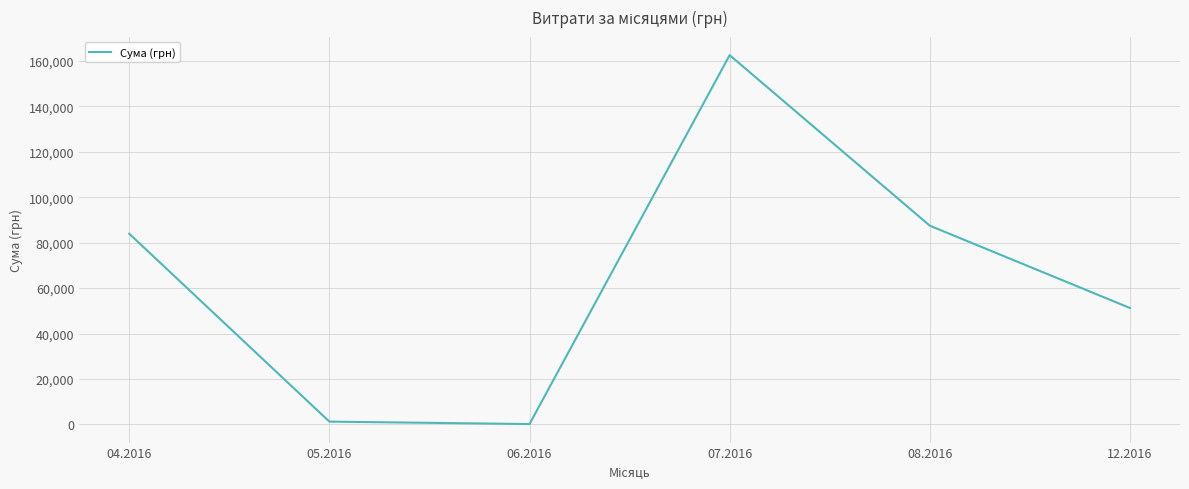

What is the change in value from 08.2016 to 12.2016?

-36220.5